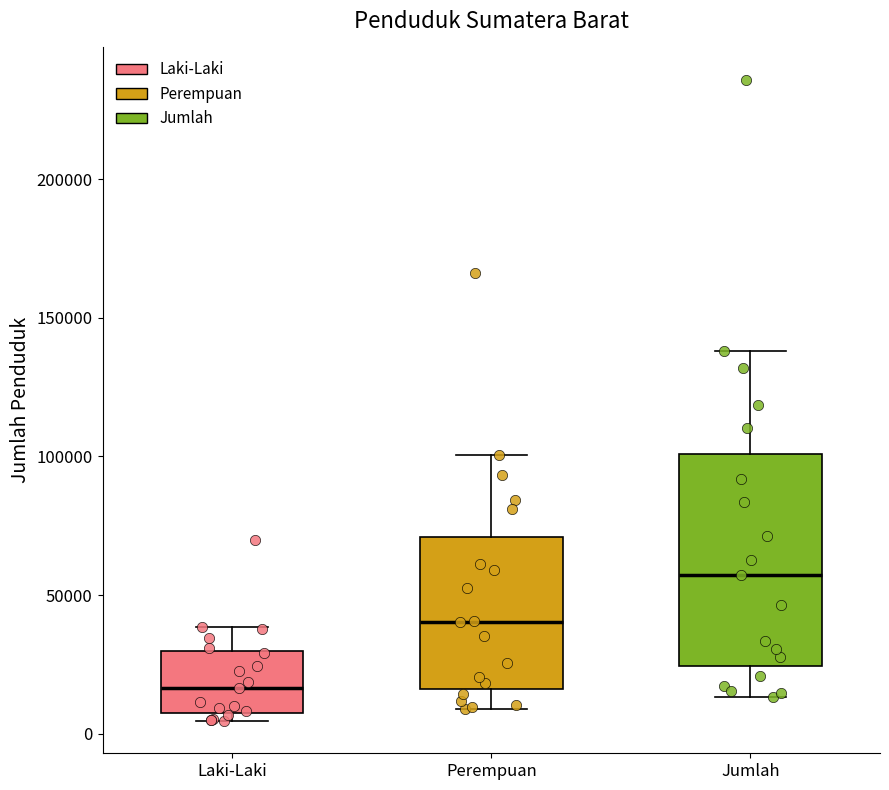

Which box has the highest median line?

Jumlah